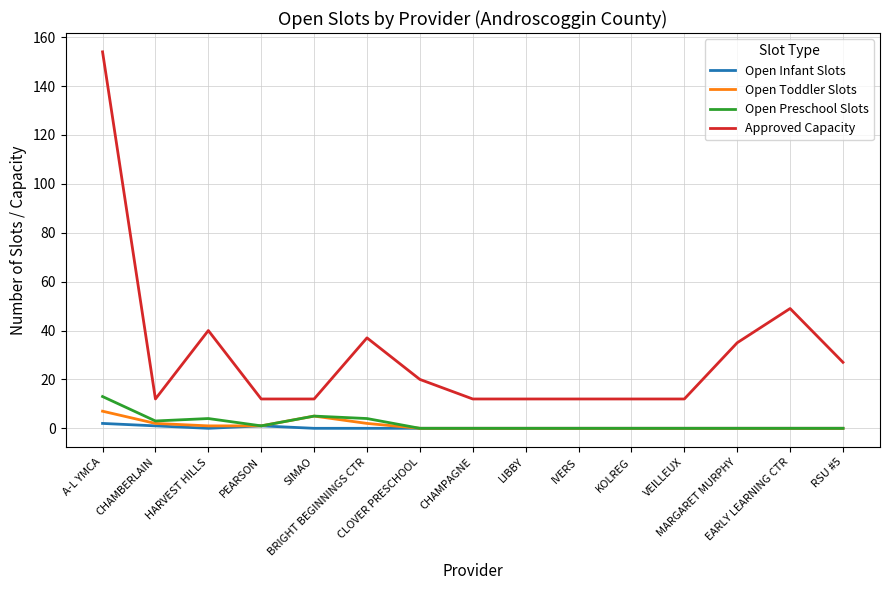

Reading left to right, transcribe all the data shown in this chart.

Open Infant Slots: 2	1	0	1	0	0	0	0	0	0	0	0	0	0	0
Open Toddler Slots: 7	2	1	1	5	2	0	0	0	0	0	0	0	0	0
Open Preschool Slots: 13	3	4	1	5	4	0	0	0	0	0	0	0	0	0
Approved Capacity: 154	12	40	12	12	37	20	12	12	12	12	12	35	49	27